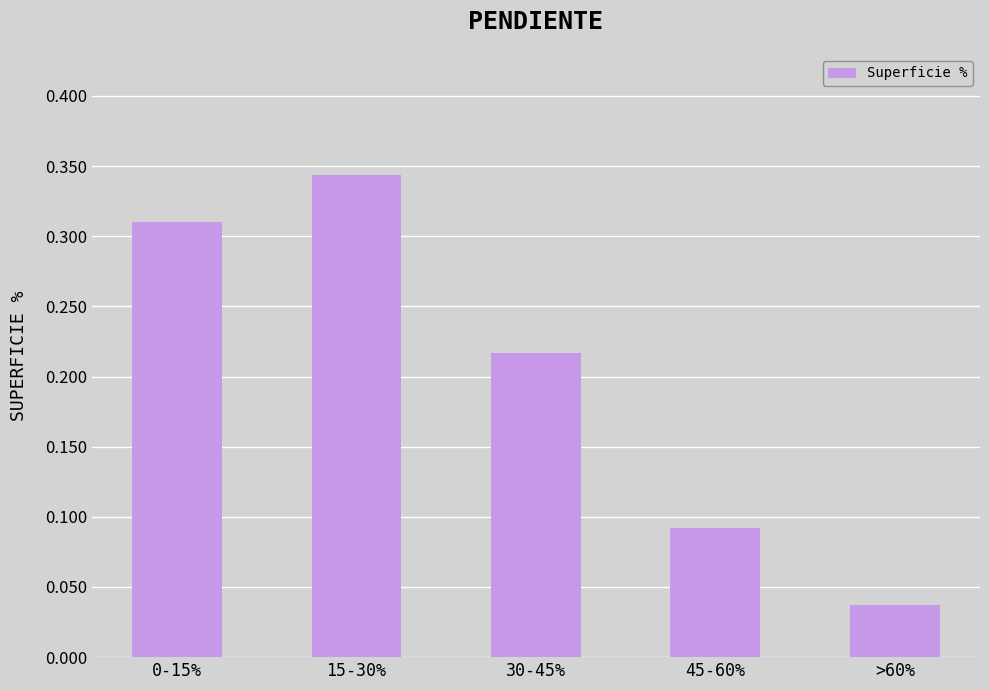

Which category has the highest value across all series?

15-30%